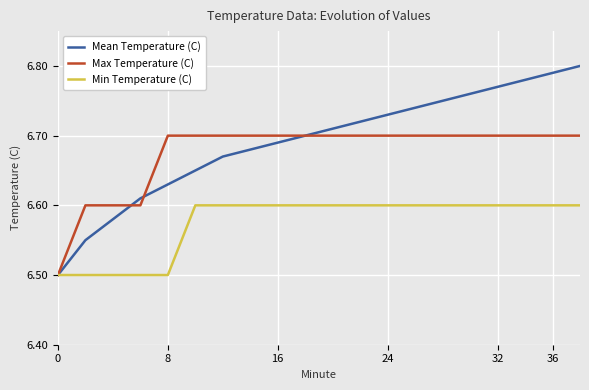

Which series has the widest spread of values?

Mean Temperature (C)